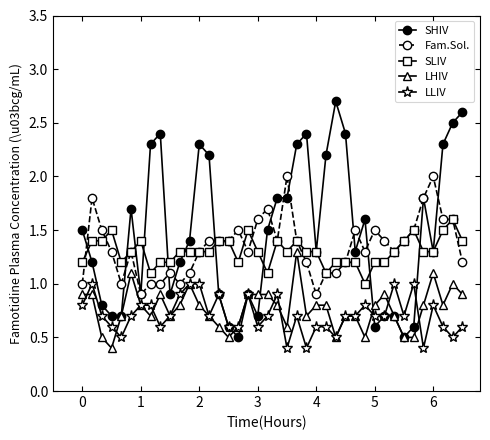

True or false: SLIV has more than 2 interior local peaks.

True